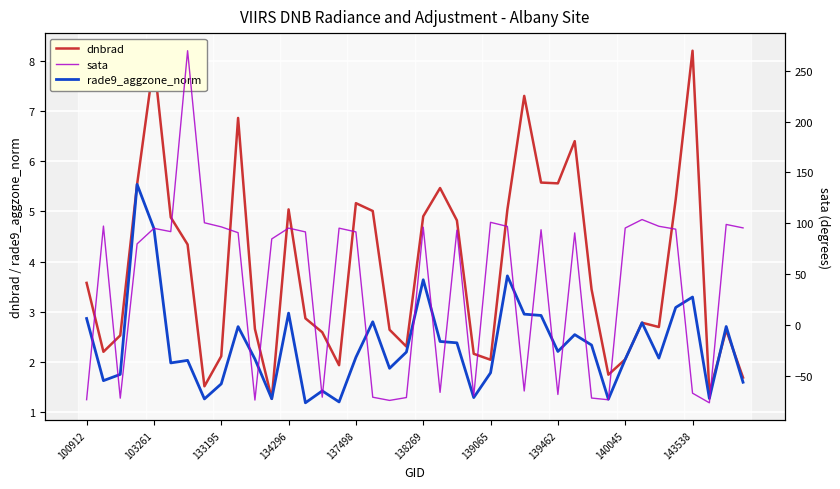

How many times do dnbrad and rade9_aggzone_norm cross each other?

6